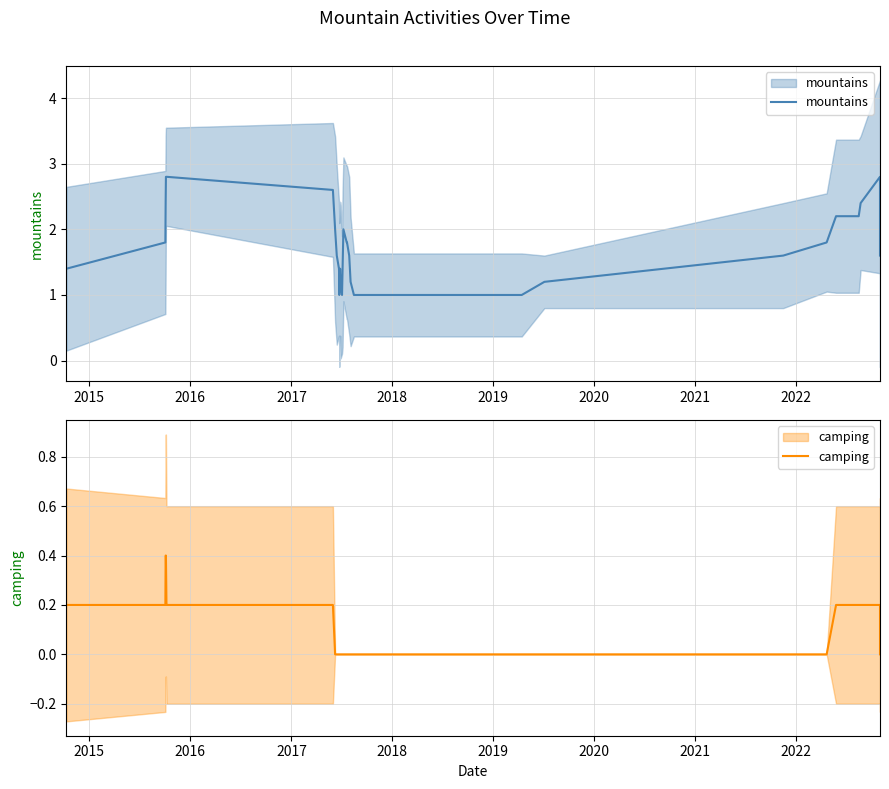

Is the value of camping at 17 greater than the value of mountains at 2017?

No